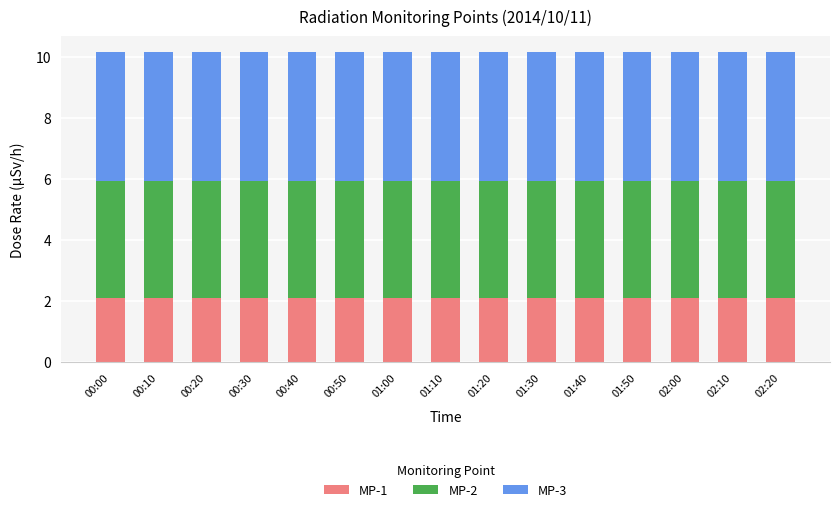

What is the total value across all series at 00:20?

10.2